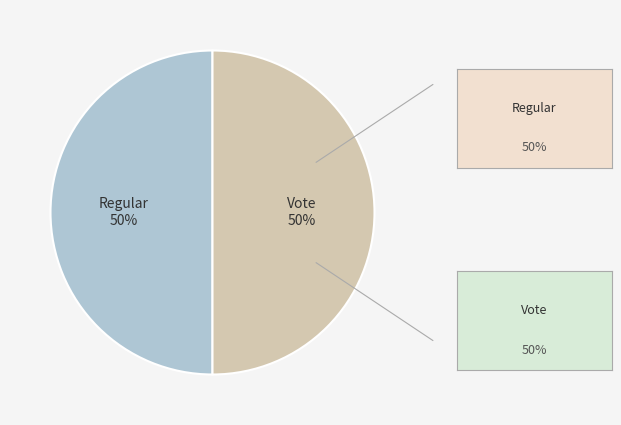

Approximately how many times larger is the value at Vote compared to Regular?

1.0